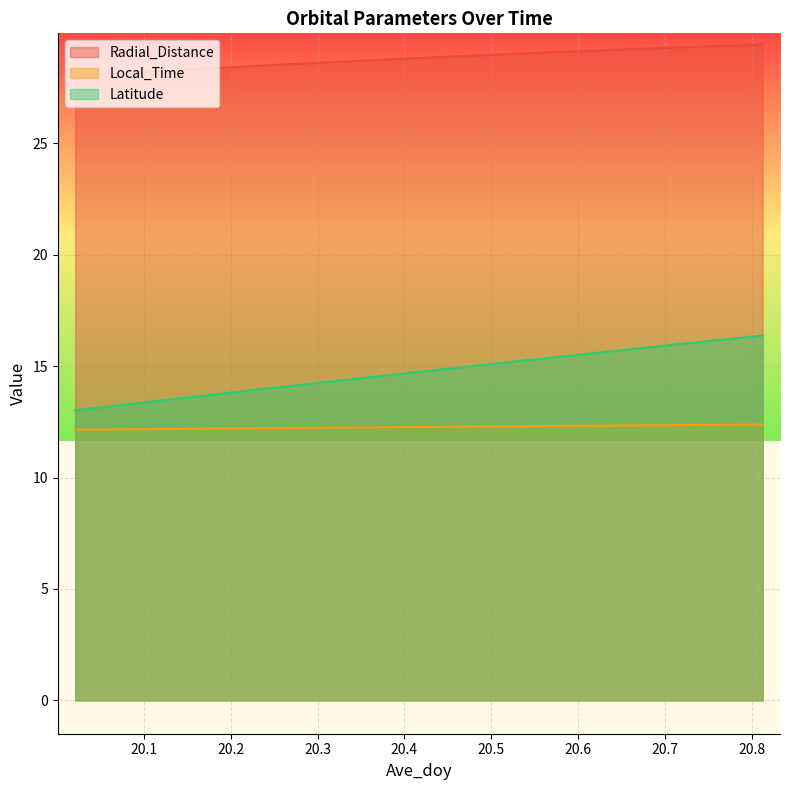

Reading left to right, transcribe all the data shown in this chart.

Radial_Distance: 20.0208=28.0	20.0625=28.1	20.1042=28.2	20.1458=28.3	20.1875=28.4	20.2292=28.5	20.2708=28.6	20.3125=28.6	20.3542=28.7	20.3958=28.8	20.4375=28.9	20.4792=28.9	20.5208=29.0	20.5625=29.1	20.6042=29.1	20.6458=29.2	20.6875=29.3	20.7292=29.3	20.7708=29.4	20.8125=29.4
Local_Time: 20.0208=12.1	20.0625=12.2	20.1042=12.2	20.1458=12.2	20.1875=12.2	20.2292=12.2	20.2708=12.2	20.3125=12.2	20.3542=12.2	20.3958=12.3	20.4375=12.3	20.4792=12.3	20.5208=12.3	20.5625=12.3	20.6042=12.3	20.6458=12.3	20.6875=12.3	20.7292=12.4	20.7708=12.4	20.8125=12.4
Latitude: 20.0208=13.0	20.0625=13.2	20.1042=13.4	20.1458=13.6	20.1875=13.8	20.2292=13.9	20.2708=14.1	20.3125=14.3	20.3542=14.5	20.3958=14.7	20.4375=14.8	20.4792=15.0	20.5208=15.2	20.5625=15.4	20.6042=15.5	20.6458=15.7	20.6875=15.9	20.7292=16.0	20.7708=16.2	20.8125=16.4